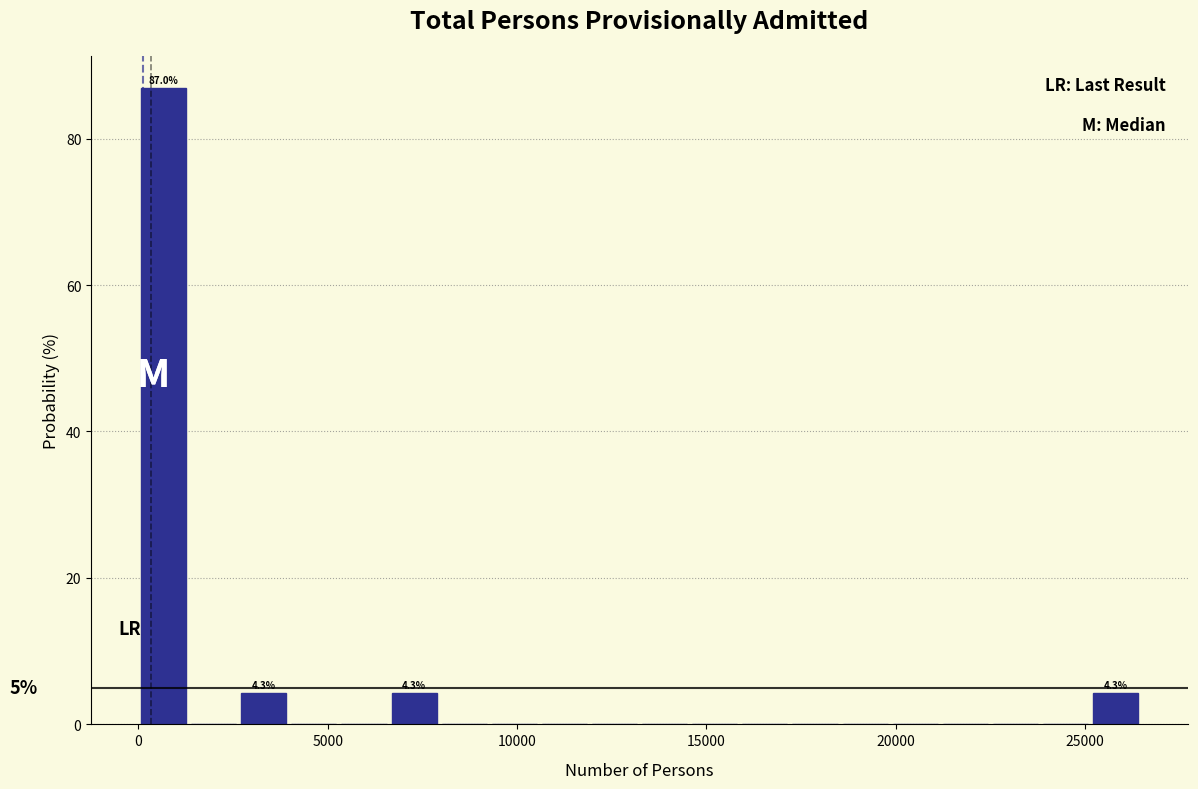

Around what value on the x-axis is the tallest bar? Give the approximate position of its centre, as read against the axis.

500